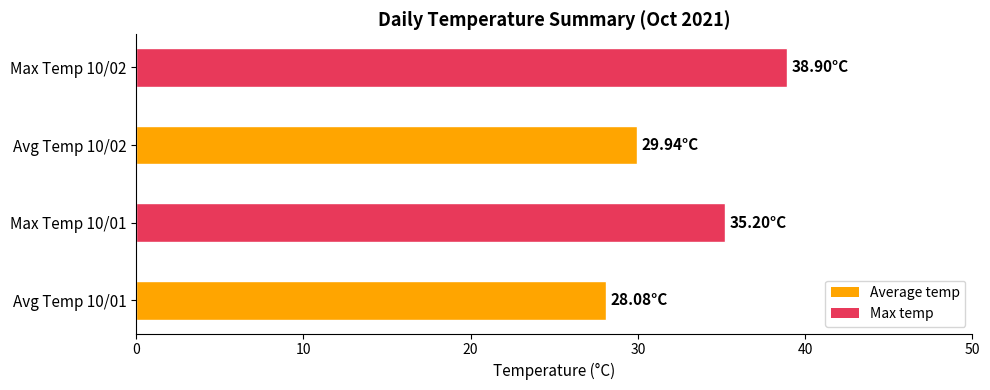

What is the change in value from Avg Temp 10/01 to Max Temp 10/01?

+7.1